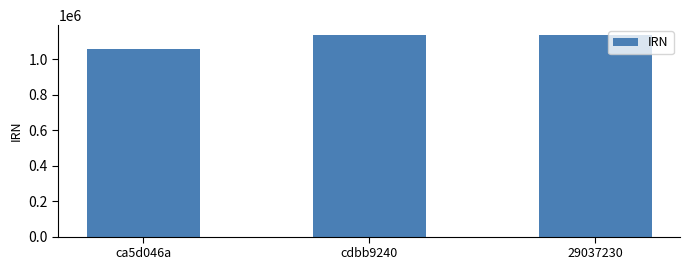

How many categories are shown in the chart?

3